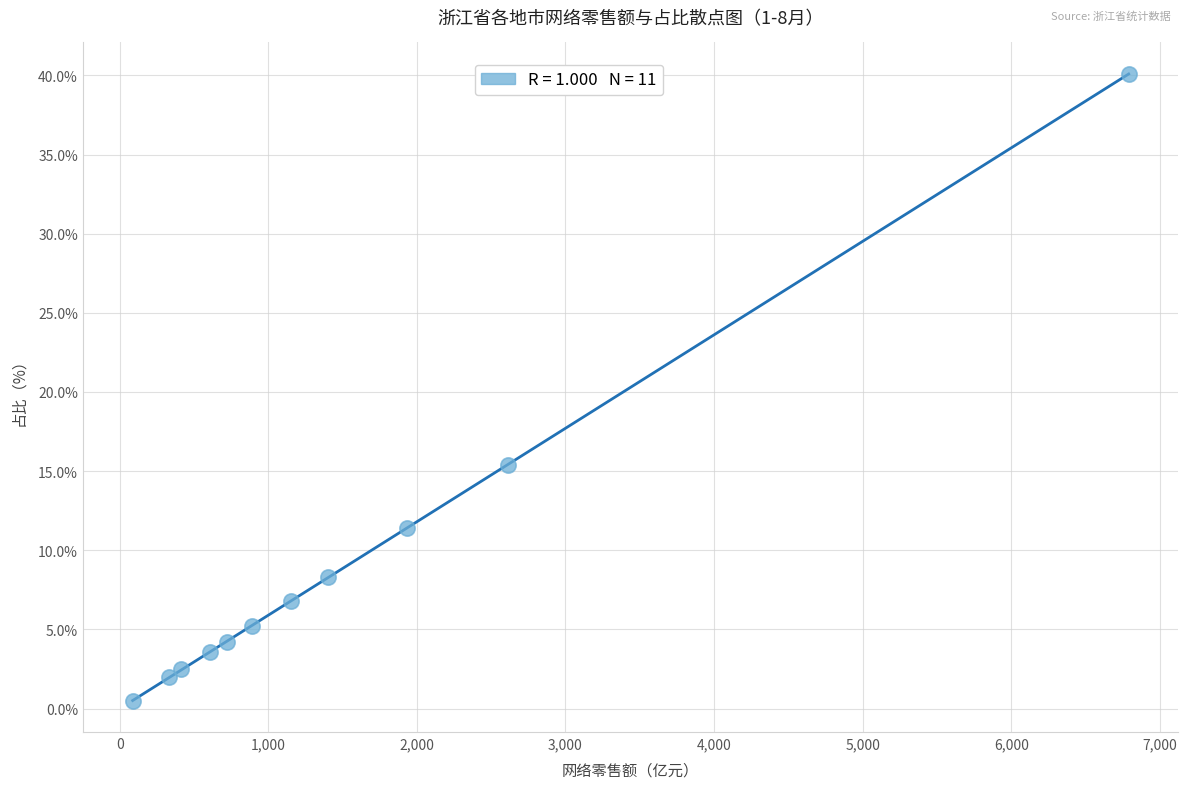

What is the range of Y values (max minus min)?

39.6